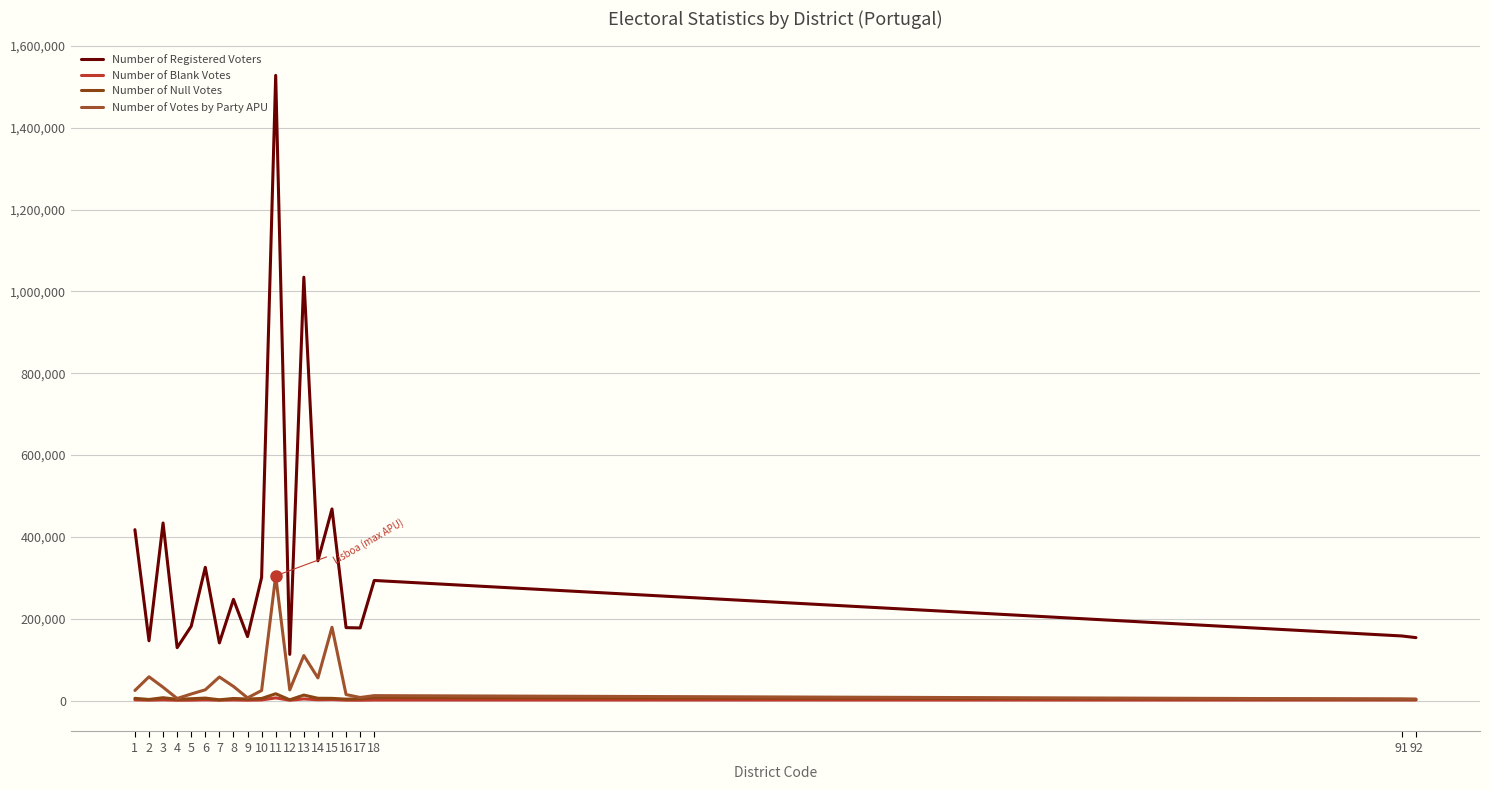

Reading left to right, list all the values displayed in this chart.

Number of Registered Voters: 417569	146057	433963	129258	181592	325621	140781	247217	156260	300826	1528183	112760	1034821	341590	468263	178153	177407	293445	157779	153698
Number of Blank Votes: 1724	911	1777	679	953	1769	773	1525	849	1410	6398	747	3864	1796	2333	987	787	1386	1299	1225
Number of Null Votes: 5309	2539	6845	2869	4367	5914	1747	4981	3631	4920	16491	1718	13295	5475	5252	3311	4242	7570	3292	2505
Number of Votes by Party APU: 24543	57987	32402	4918	15963	26227	57494	34465	6478	24419	304744	25956	109968	55187	179113	14535	7376	11929	3663	3608